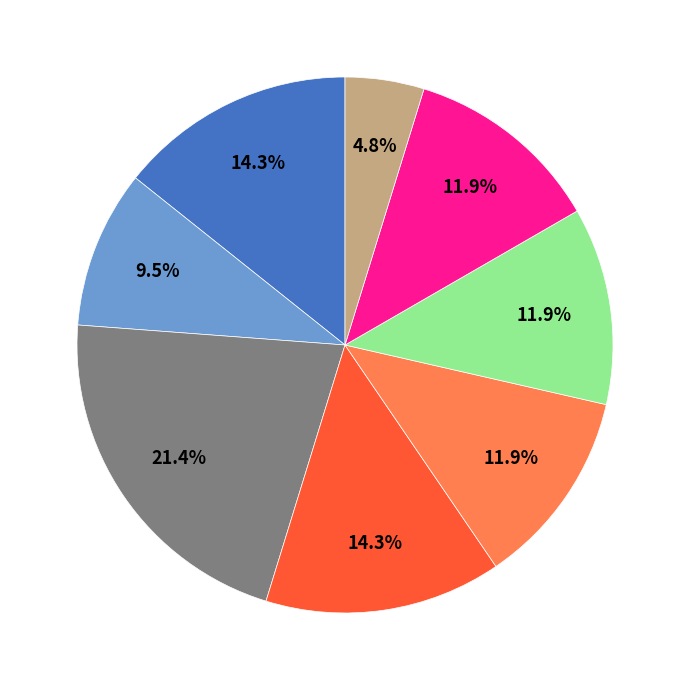

Is there a majority slice in this chart?

No